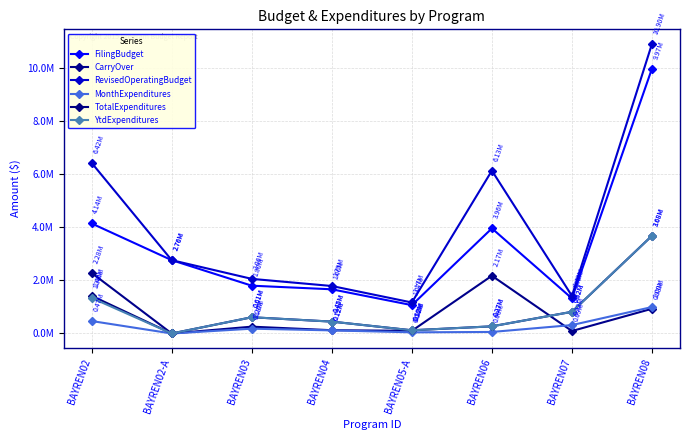

Does the chart have visible grid lines?

Yes